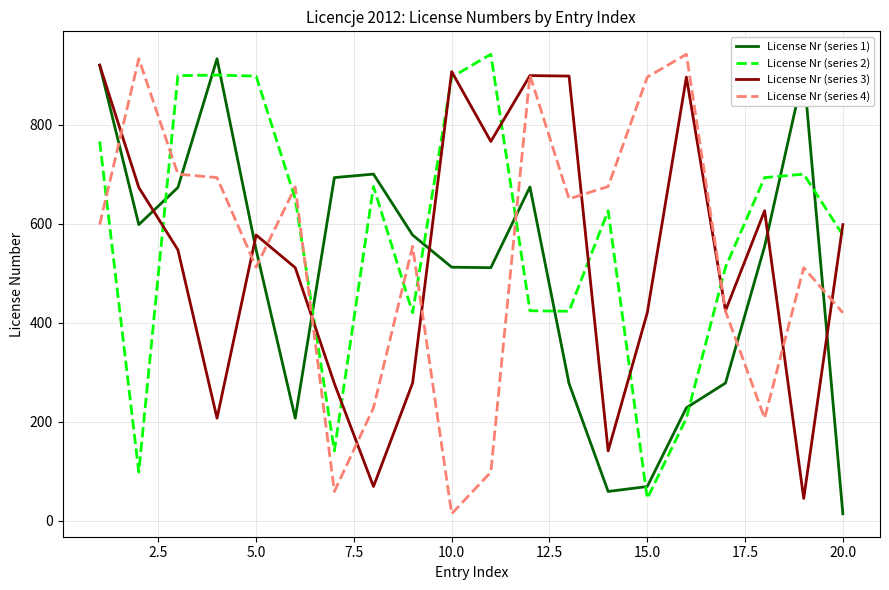

What is the maximum value for License Nr (series 3)?

920